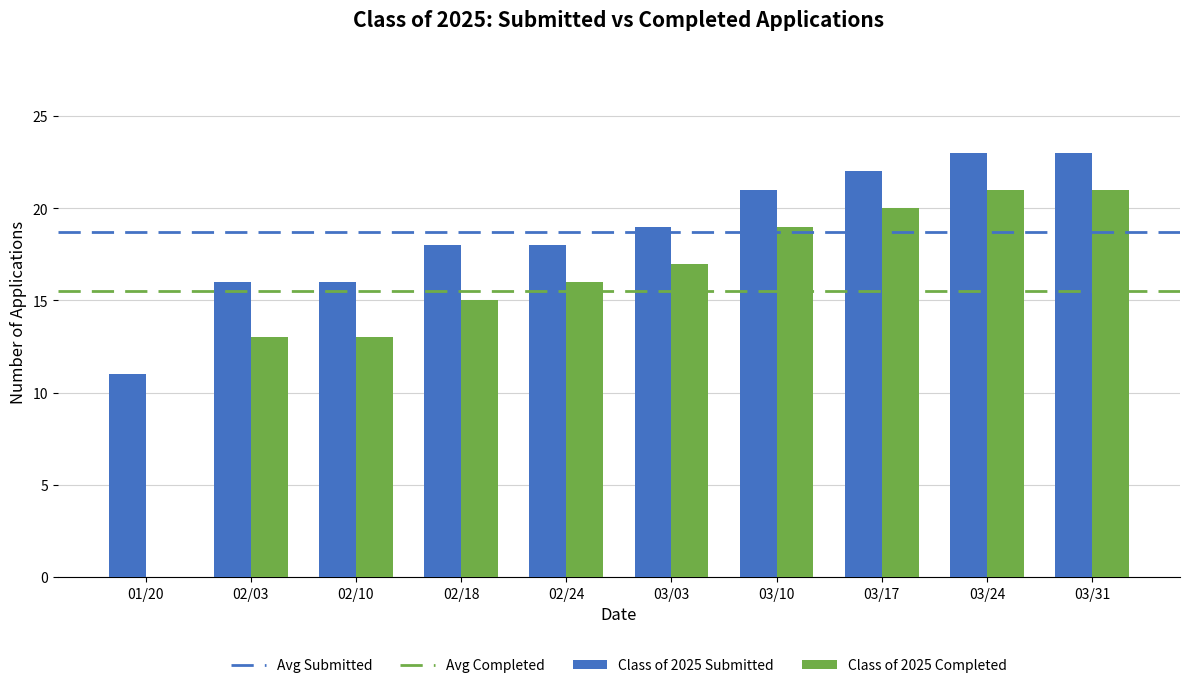

What is the sum of all Class of 2025 Completed values?

155